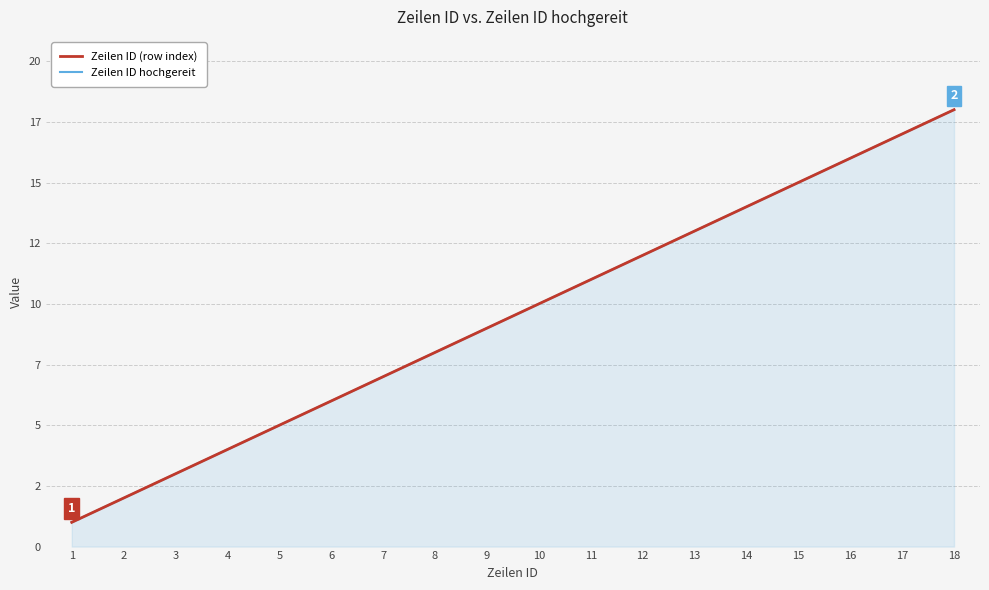

At how many categories does at least one series exceed 10?

8